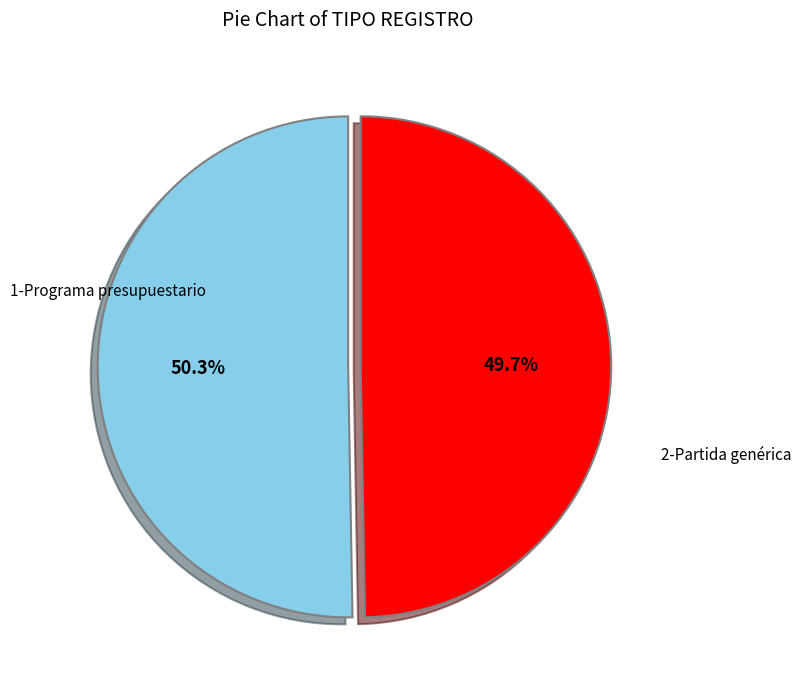

Does any single category account for the majority?

Yes